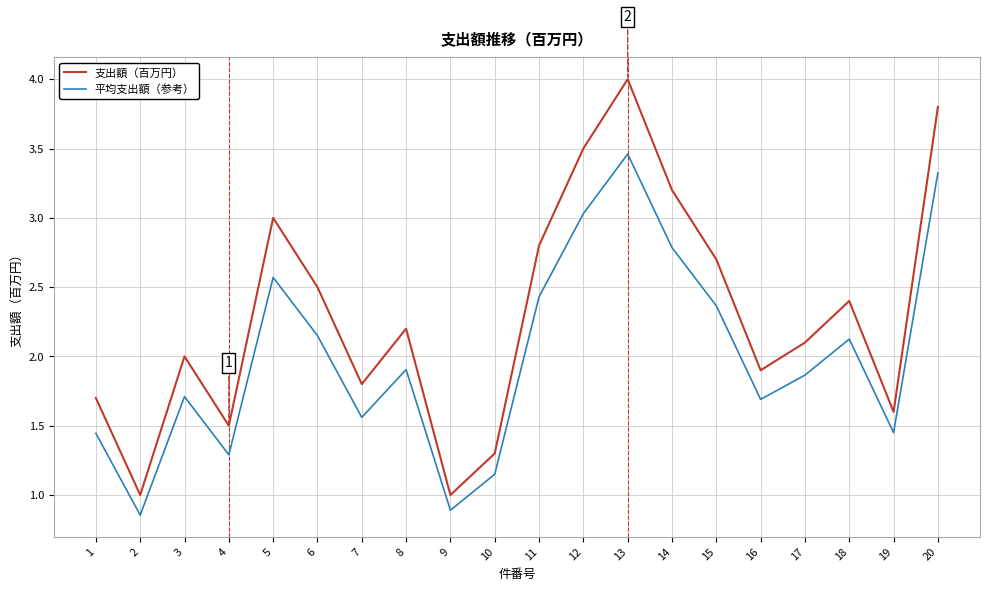

How many lines are shown in the chart?

2